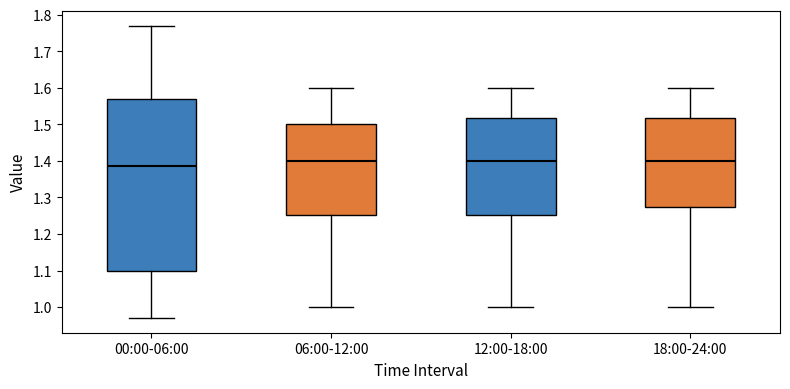

Comparing the boxes themselves (not the whiskers), which one is the tallest?

00:00-06:00